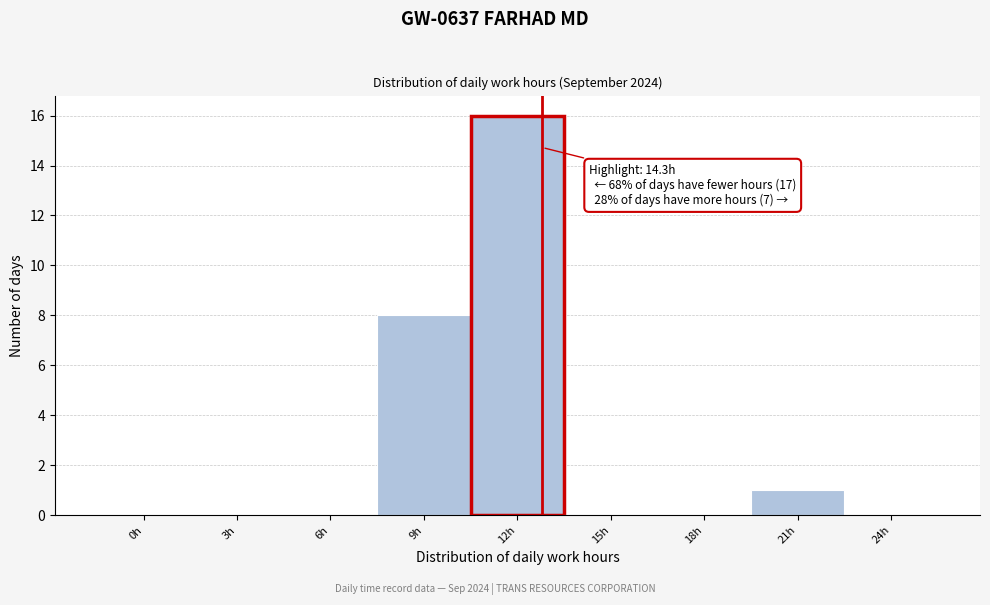

Reading right to left, list all the values displayed in this chart.

24h=0	21h=1	18h=0	15h=0	12h=16	9h=8	6h=0	3h=0	0h=0